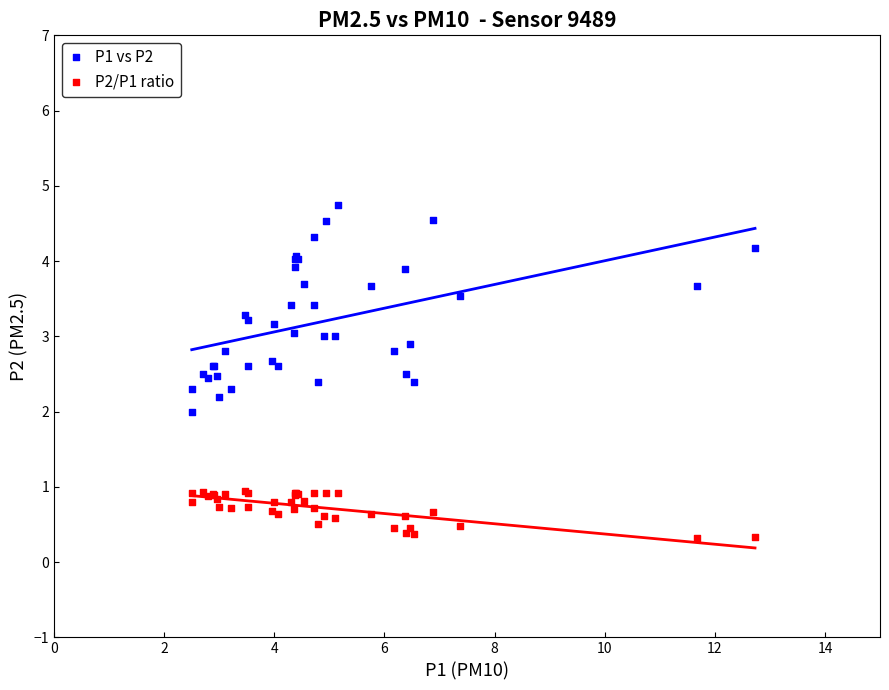

Which series contains the highest Y value?

P1 vs P2